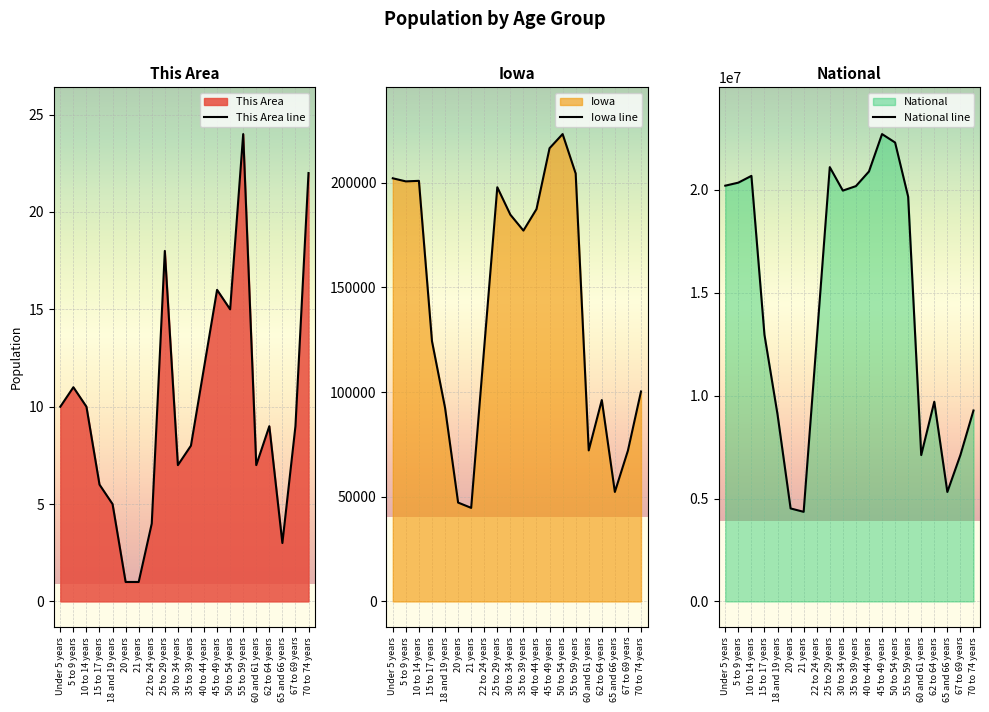

What is the sum of all National line values?

290190983